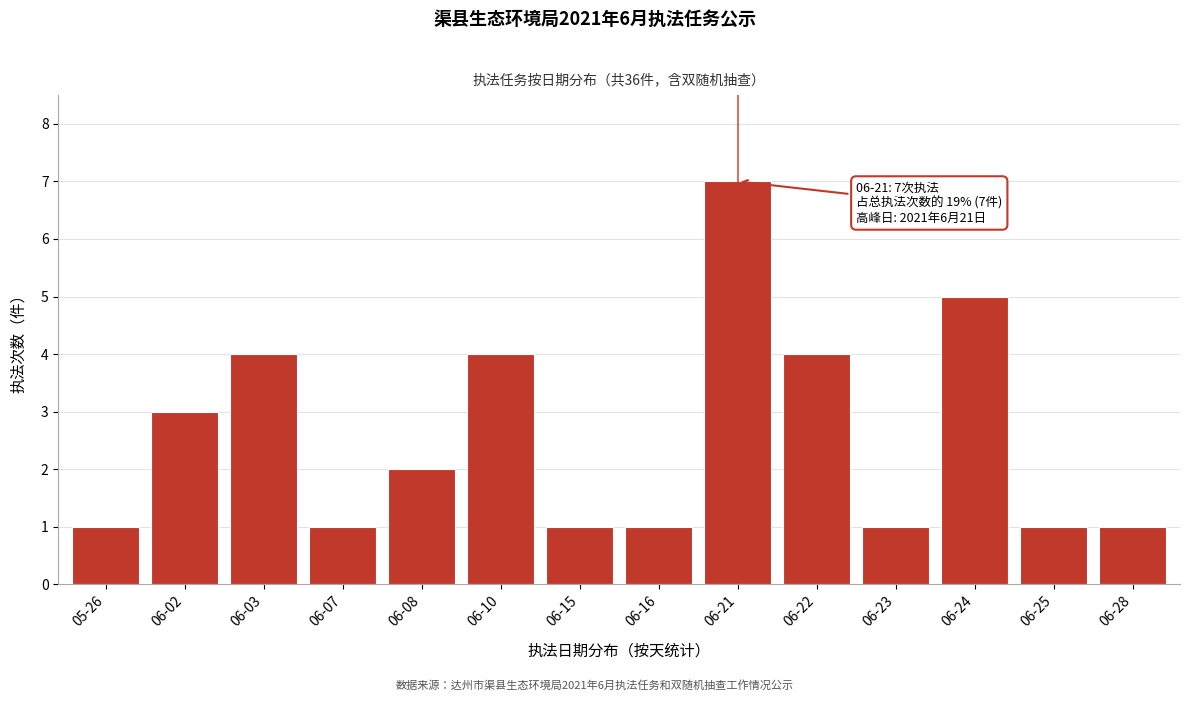

Reading right to left, extract all data points from this chart.

1	1	5	1	4	7	1	1	4	2	1	4	3	1